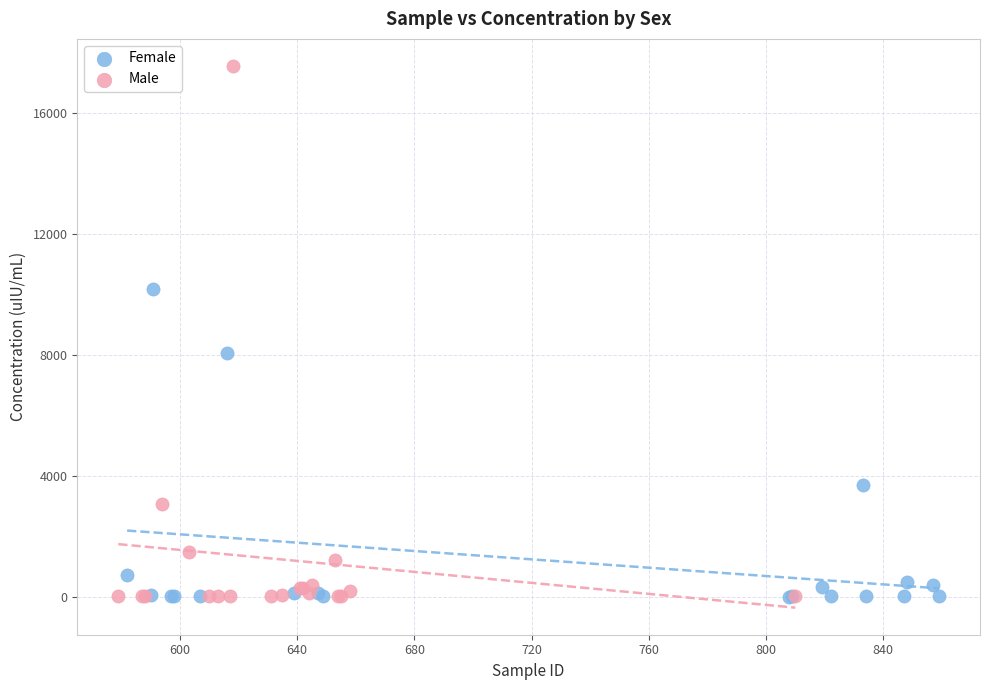

Which series reaches the maximum Y coordinate?

Male